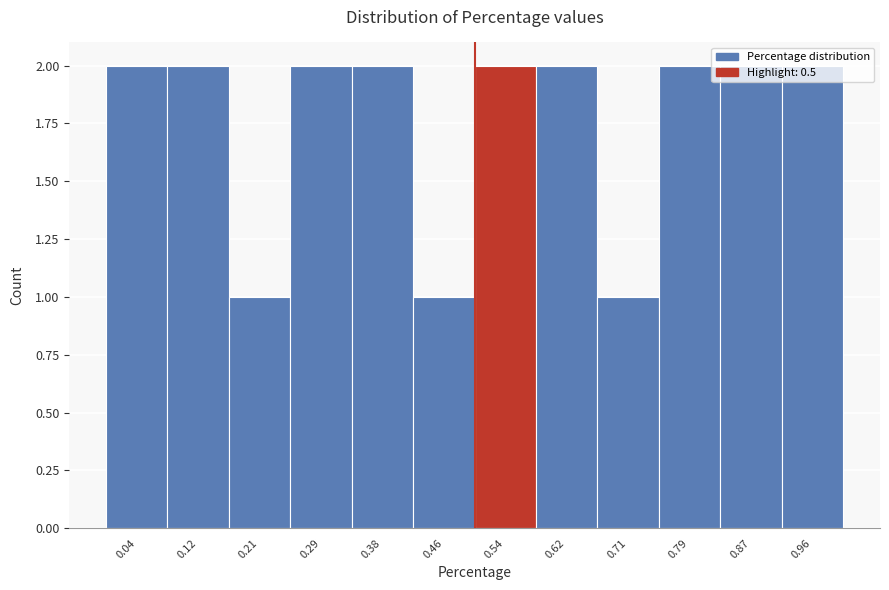

What is the height of the bar covering 0.42 to 0.50 on the x-axis? Neither the bar edges nor the heights are printed on the chart, so give them approximately, as read against the axes.

1